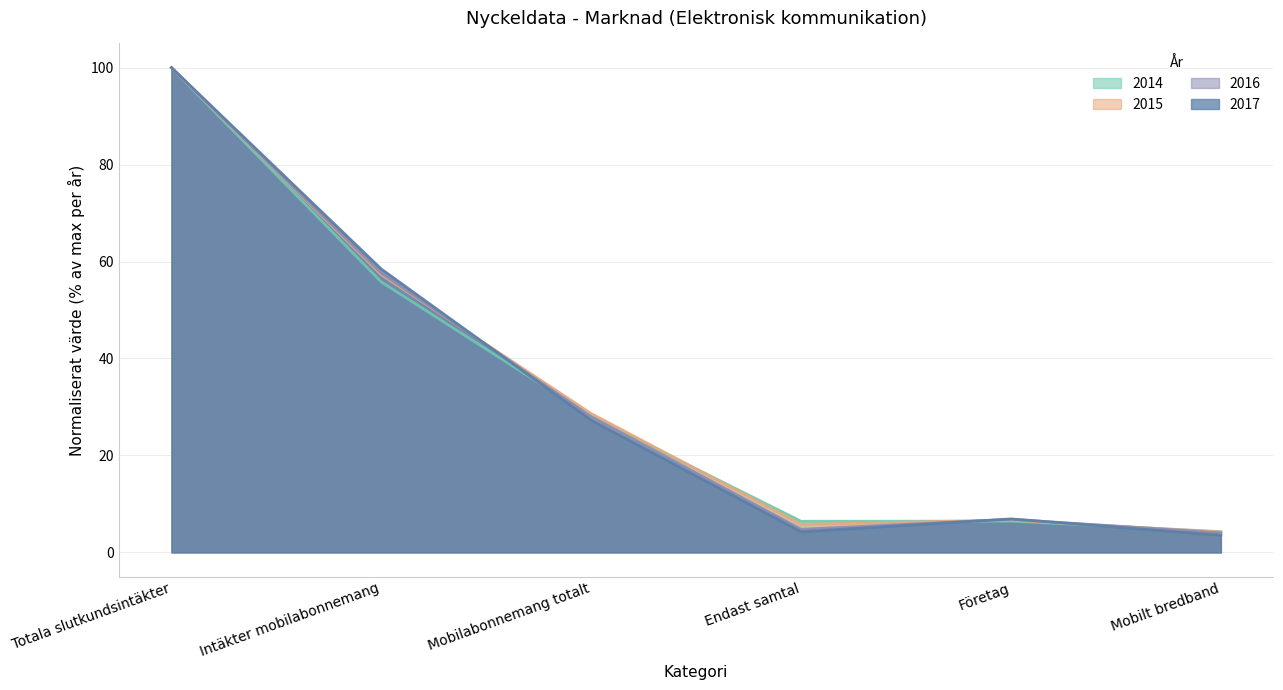

Reading left to right, list all the values displayed in this chart.

2014: 100.0	55.8	28.1	6.4	6.4	4.3
2015: 100.0	57.2	28.6	5.8	6.7	4.2
2016: 100.0	57.6	28.0	4.8	6.8	4.0
2017: 100.0	58.4	27.3	4.2	6.9	3.5